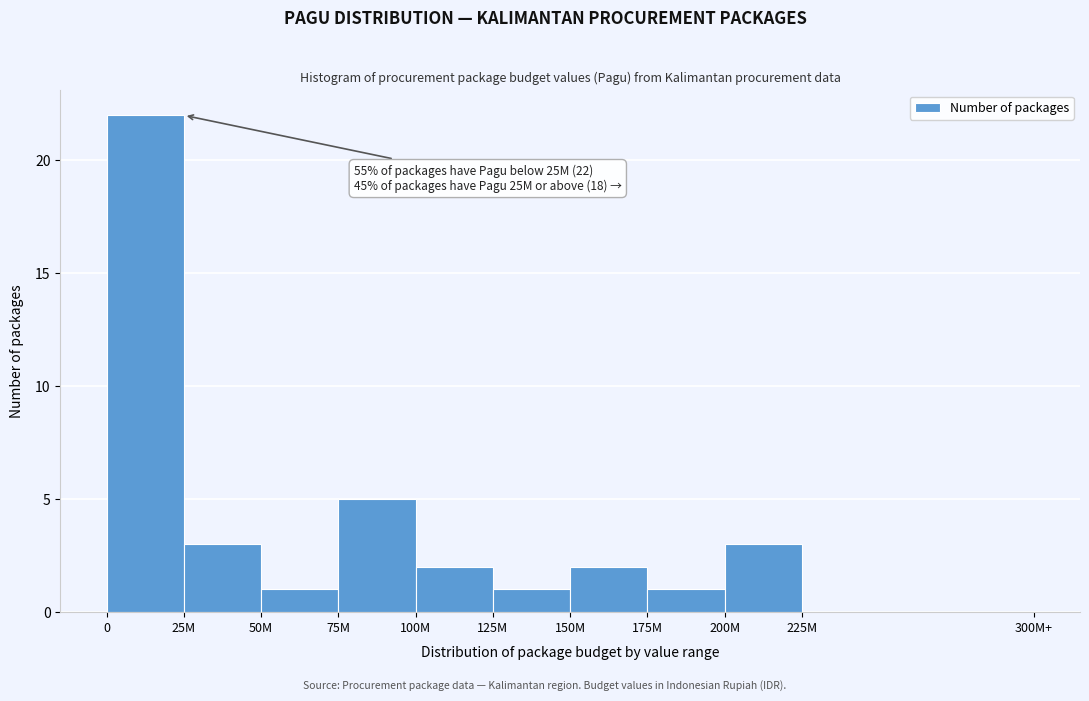

Reading left to right, what are all the values shown in this chart?

0=22	25M=3	50M=1	75M=5	100M=2	125M=1	150M=2	175M=1	200M=3	225M=0